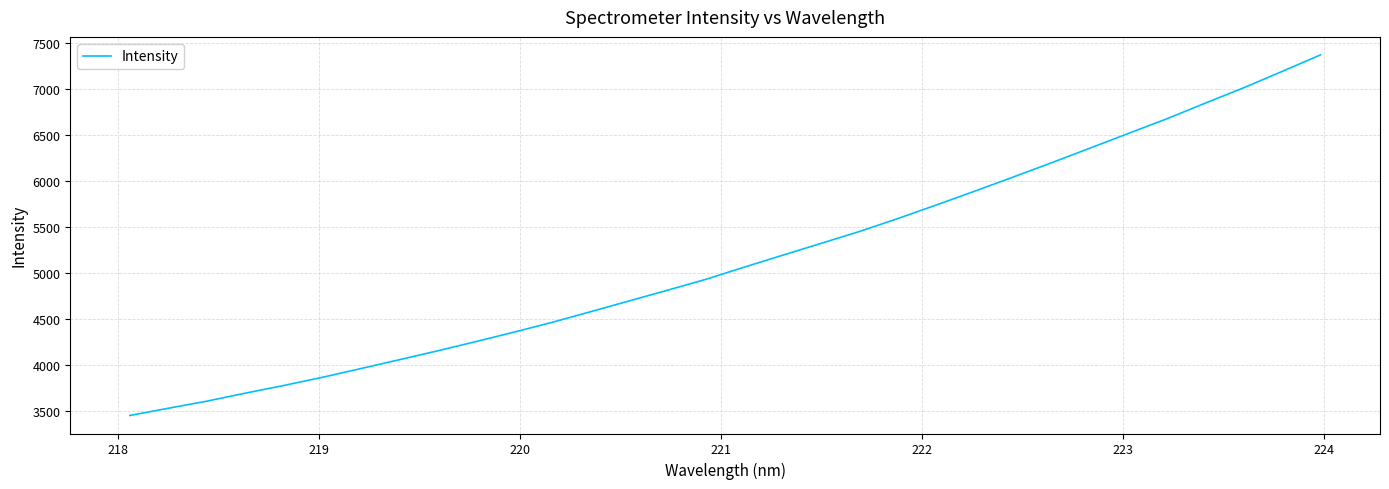

What is the difference between the maximum and minimum values?

3918.5